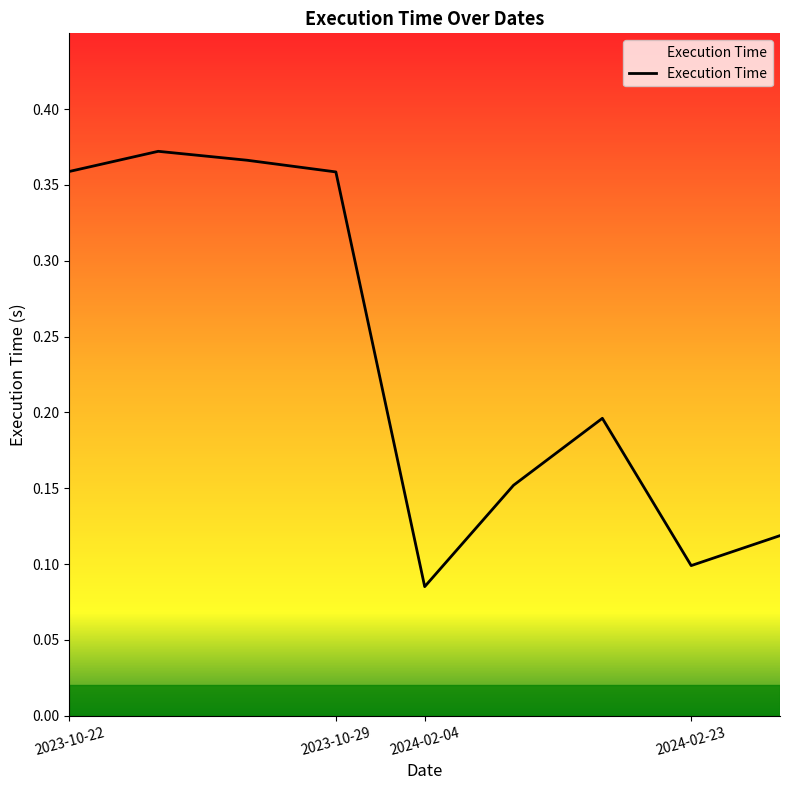

What is the label of the 1st point from the left?

2023-10-22